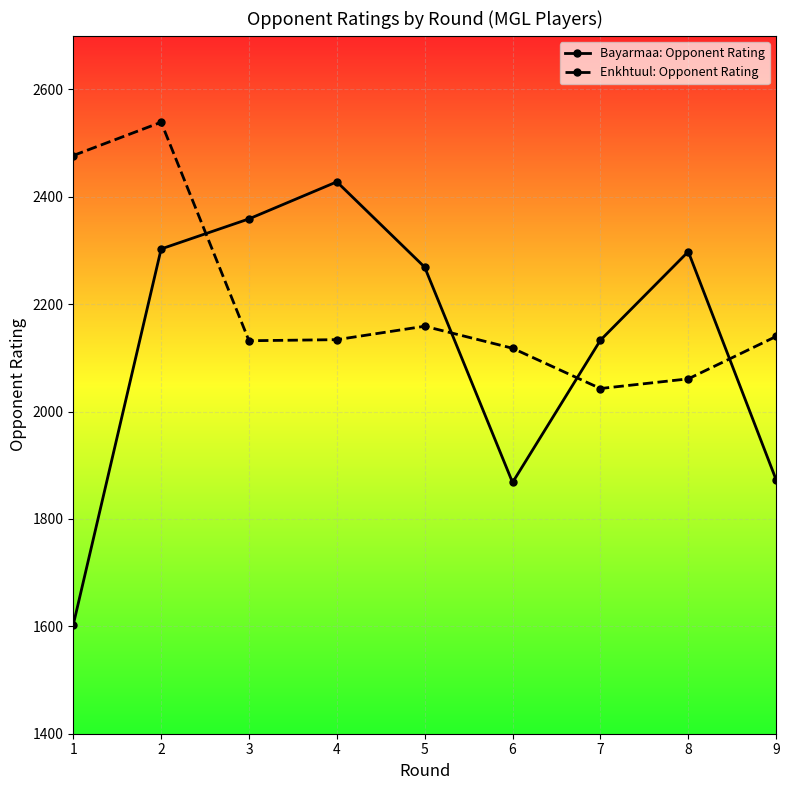

Is it true that Enkhtuul: Opponent Rating equals 704 at 5?

False